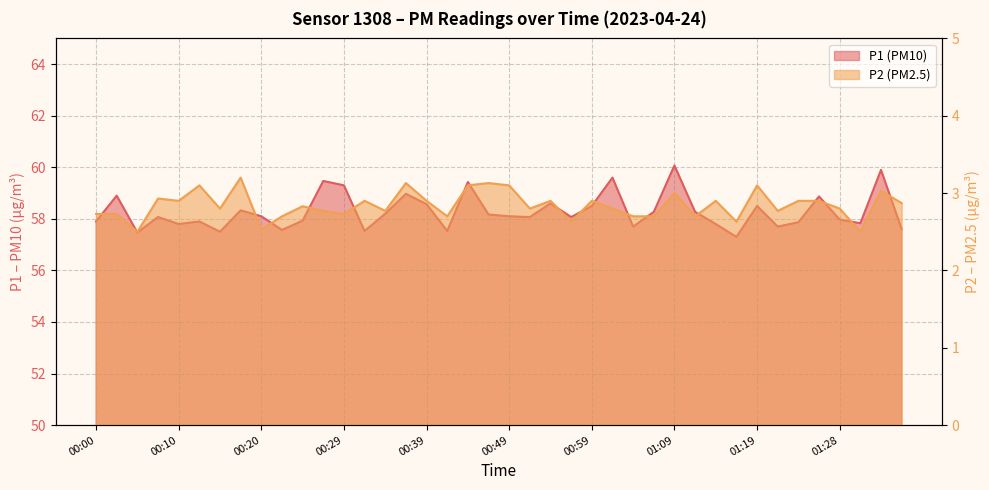

In P1, how many points are lower than both neighbors (excluding endpoints)?

12